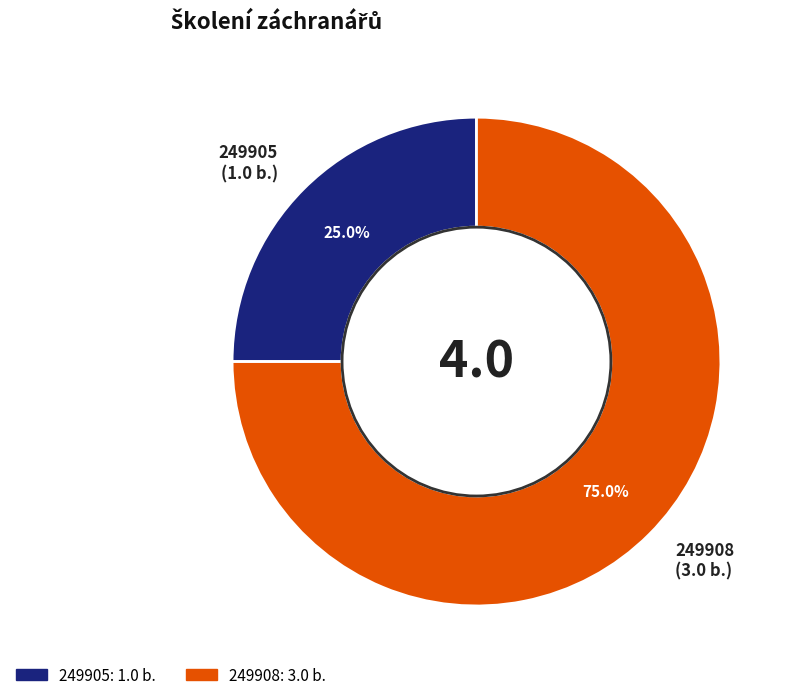

Rank the categories by value from lowest to highest.

249905, 249908